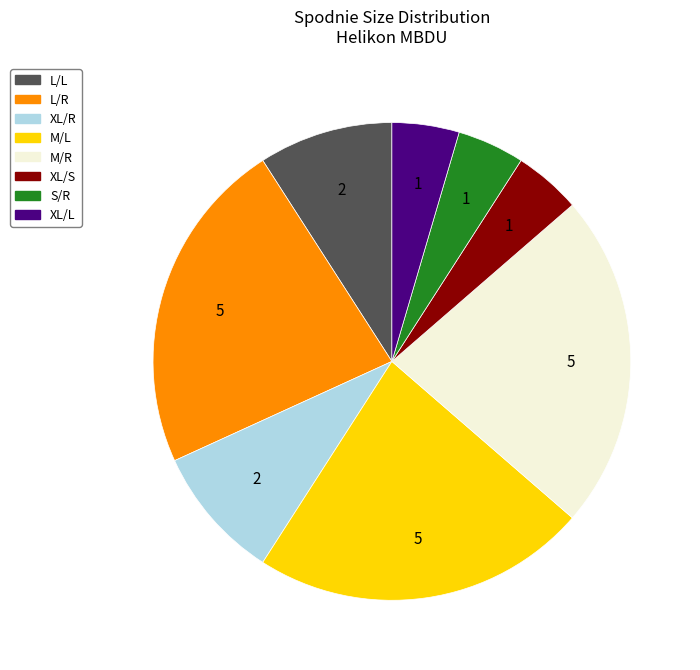

Does any single category account for the majority?

No